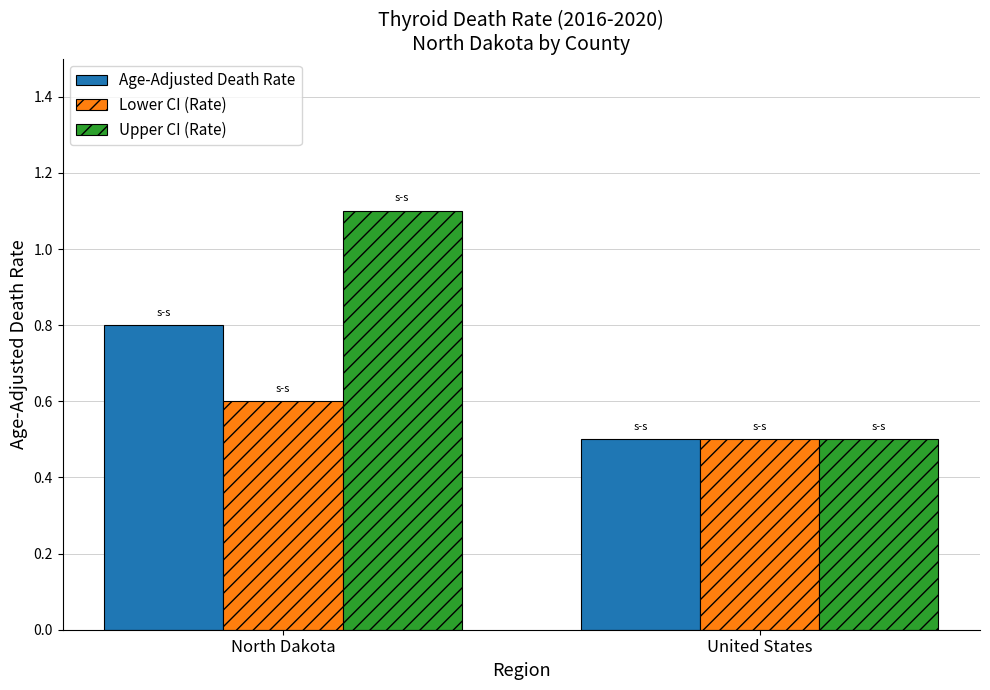

What is the label of the 2nd bar from the right?

North Dakota